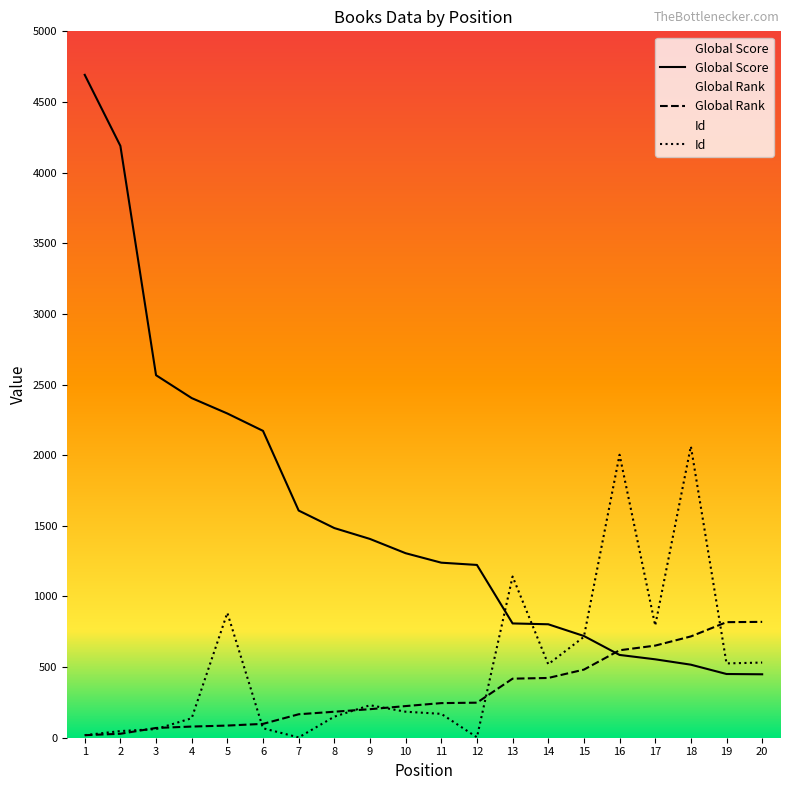

What is the difference between the maximum and minimum values in the Global Rank series?

802